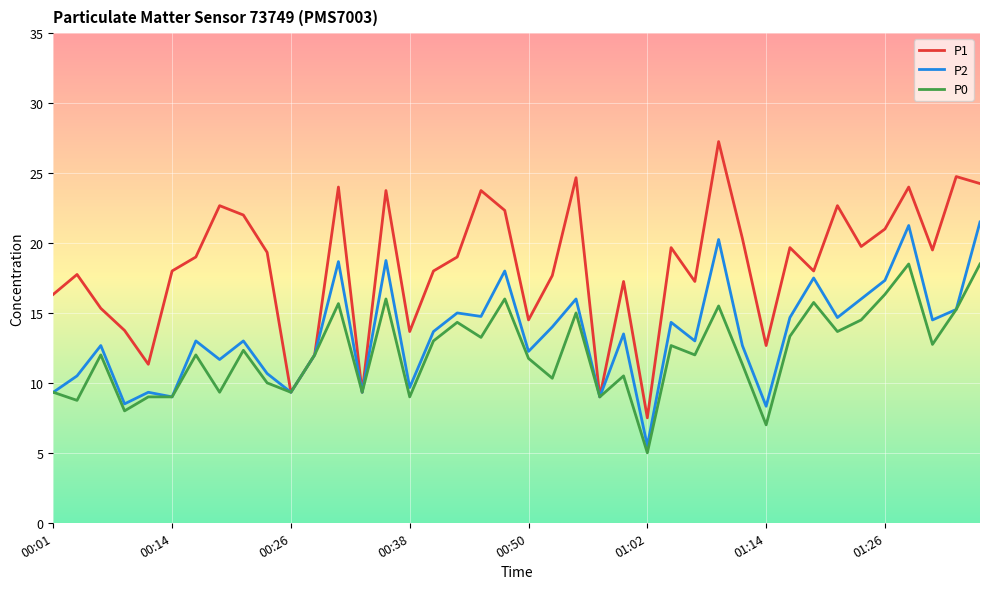

Which series has the widest spread of values?

P1